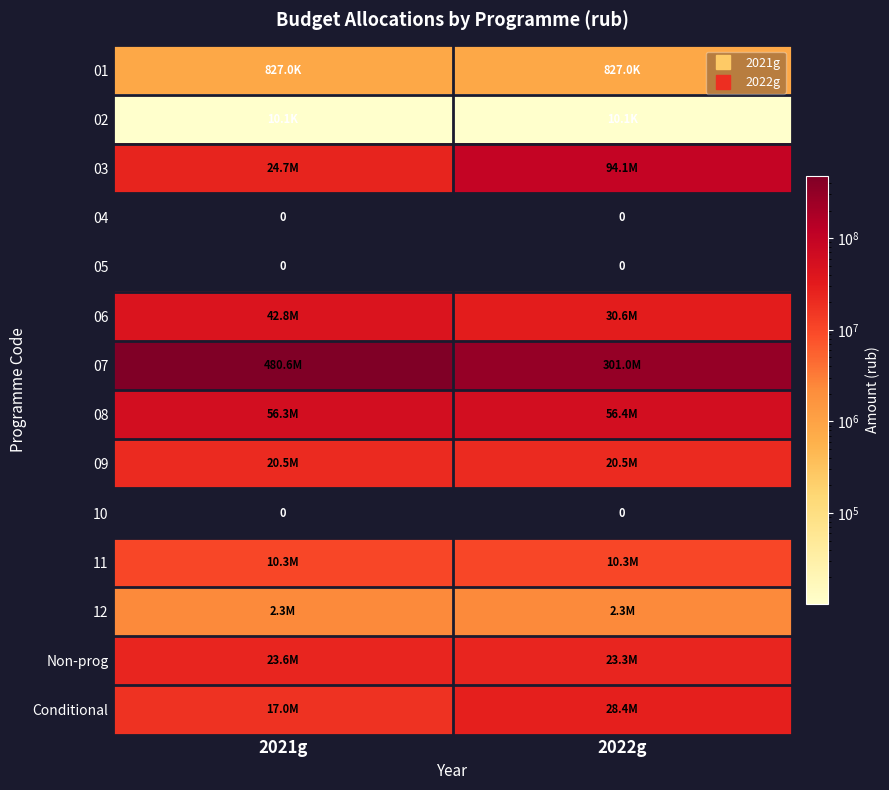

At which category is the sum across all series the highest?

2021g